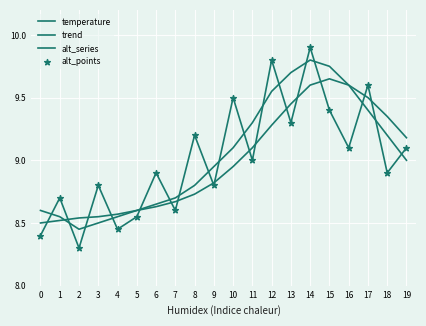

How many lines are shown in the chart?

3